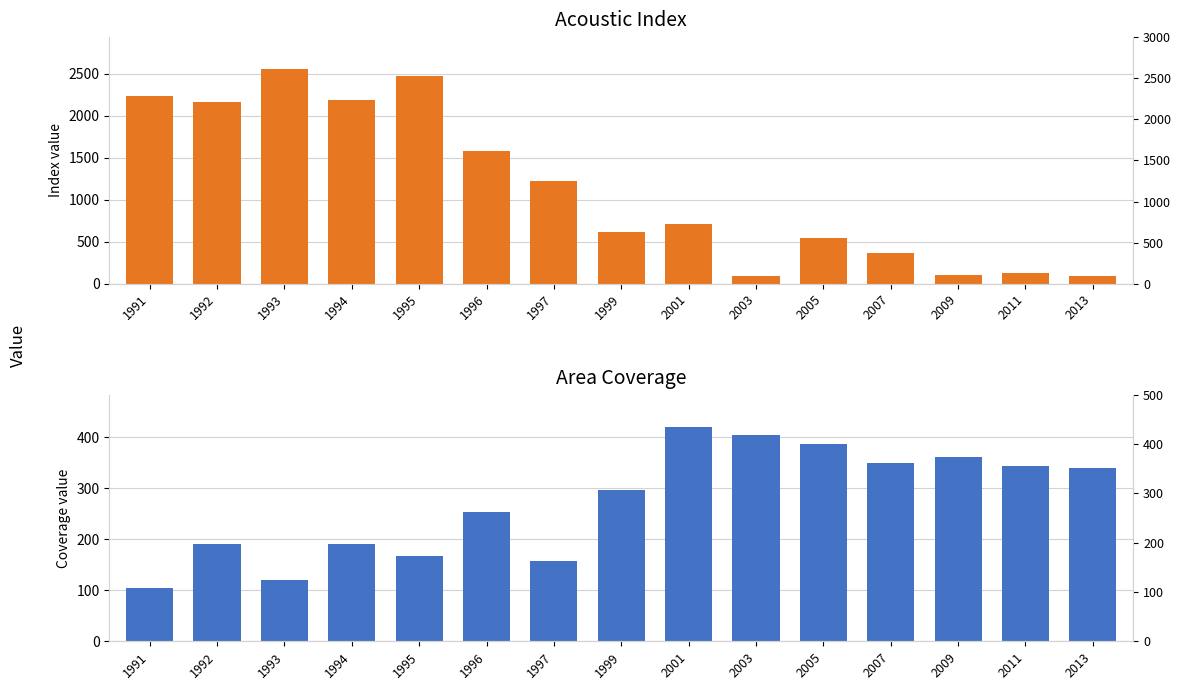

What is the maximum value shown in the chart?

2556